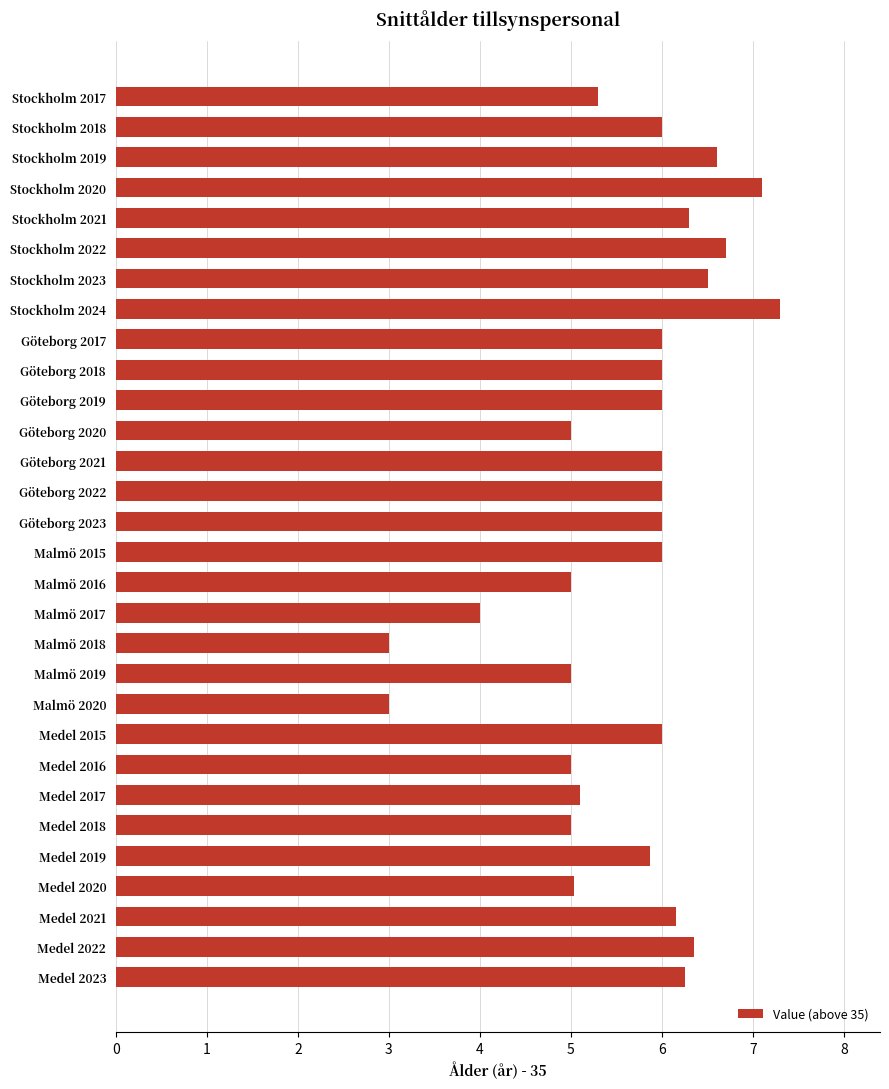

Read the value at Medel 2015.

6.0